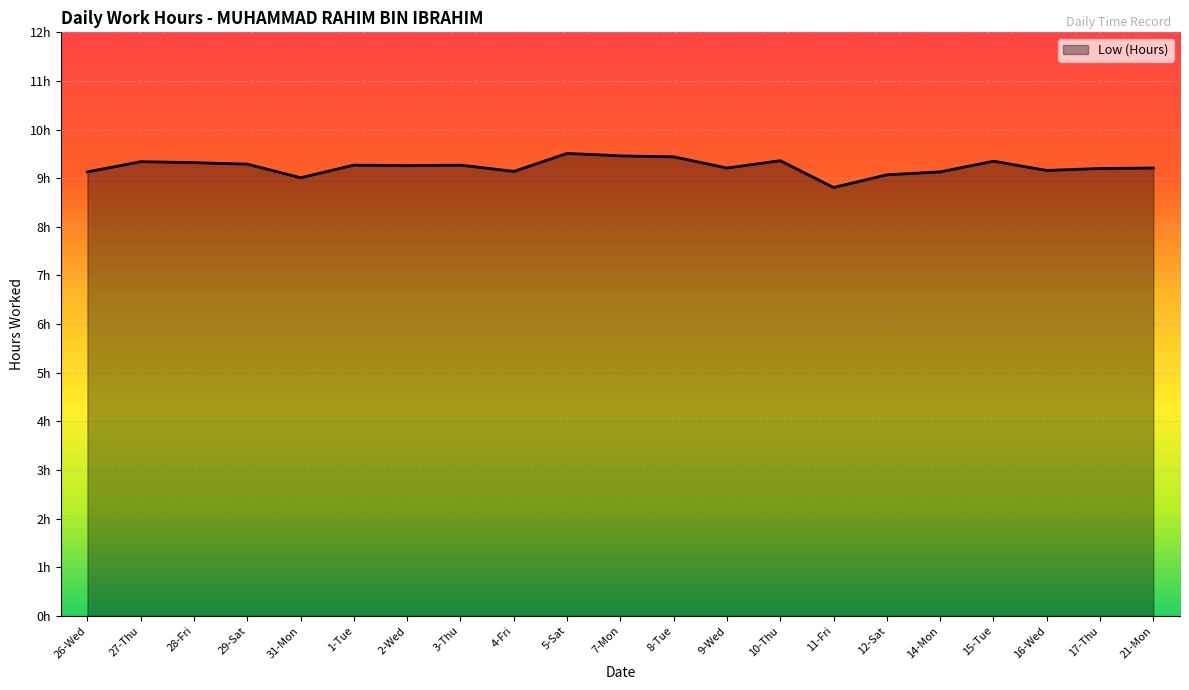

At which category does the chart reach its minimum across all series?

11-Fri